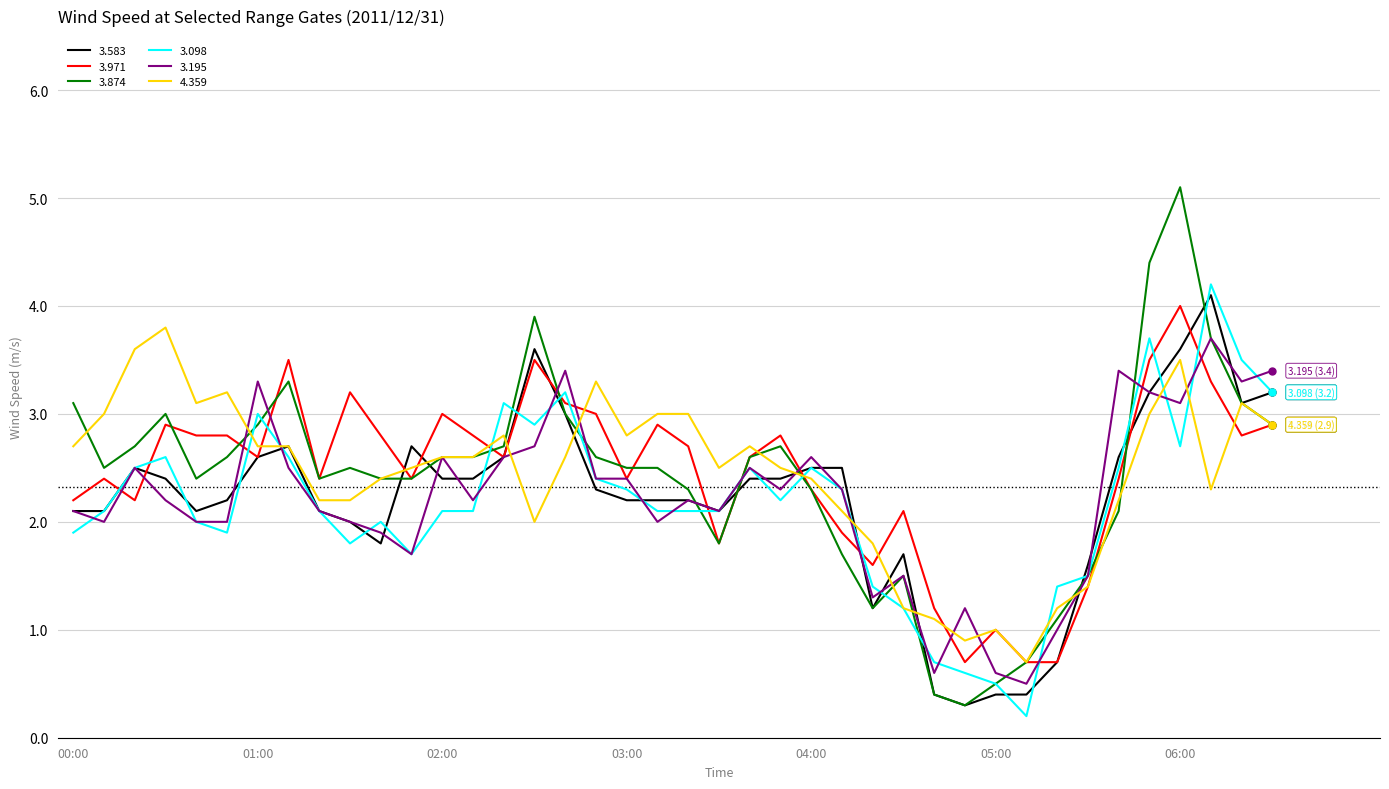

After their last crossing, which series has the higher values: 3.971 or 3.098?

3.098